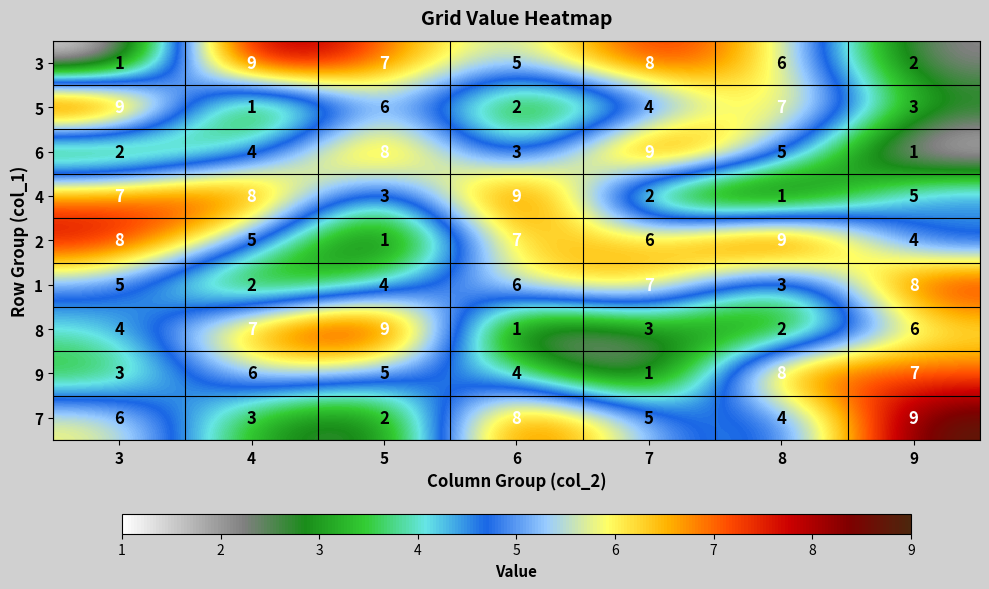

At how many categories does at least one series exceed 6?

7